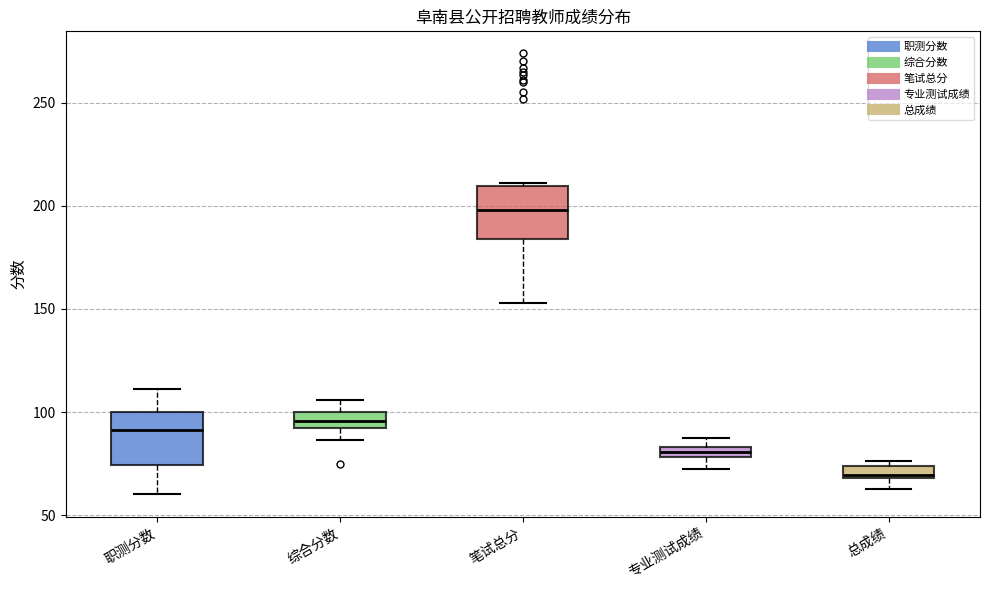

Where is the upper edge of the box for 笔试总分 on the y-axis? The values are not printed on the chart, so give them approximately, as read against the axis.

210